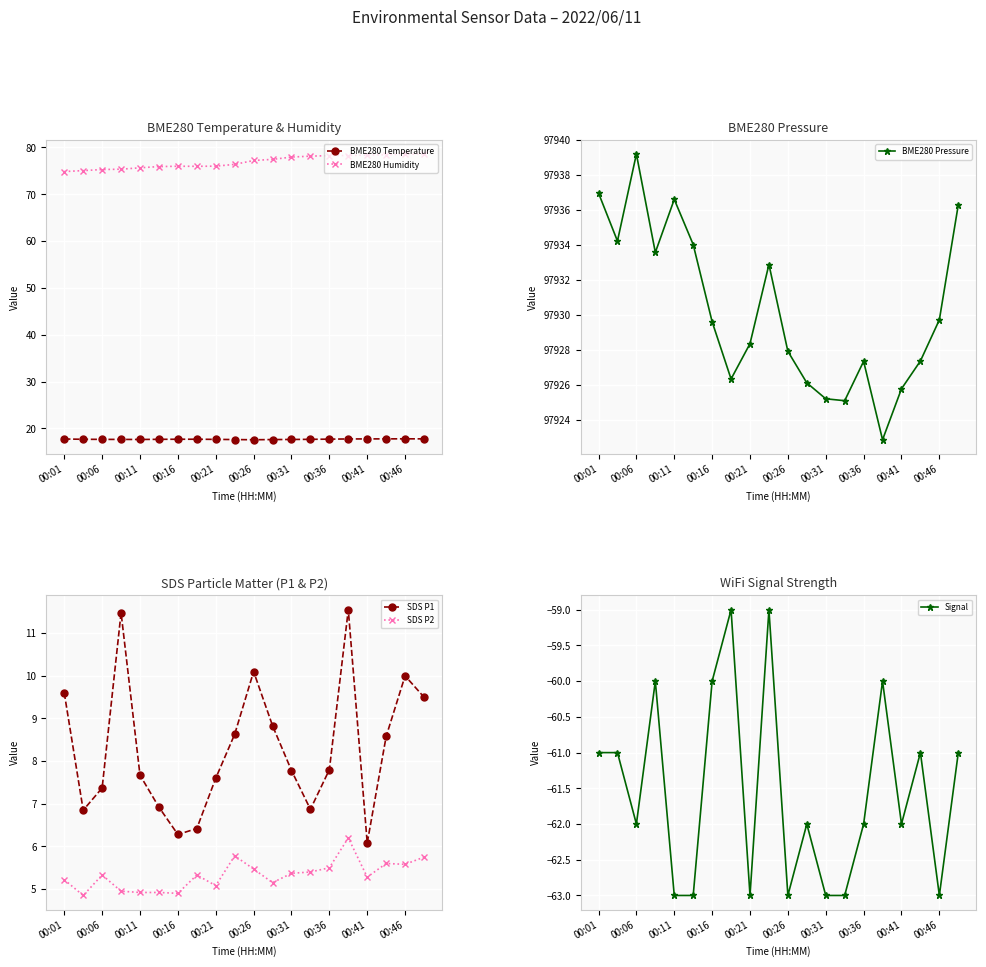

True or false: BME280 Humidity and BME280 Temperature intersect in this chart.

False